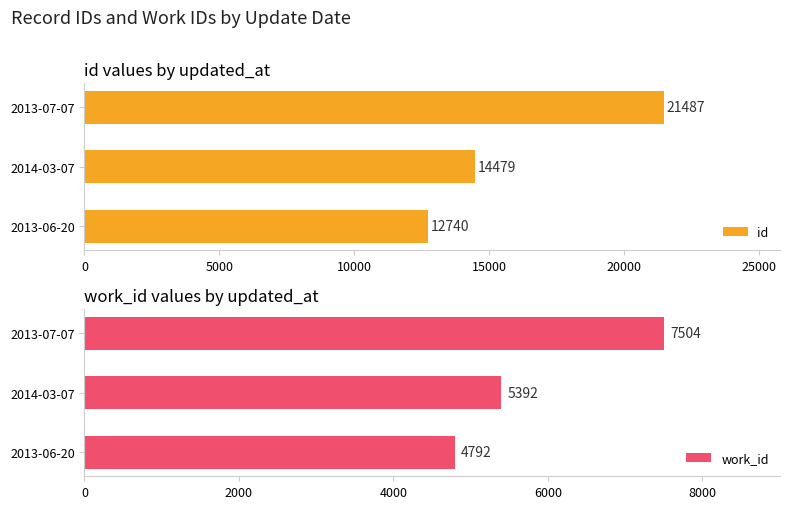

Count the number of categories in the chart.

3